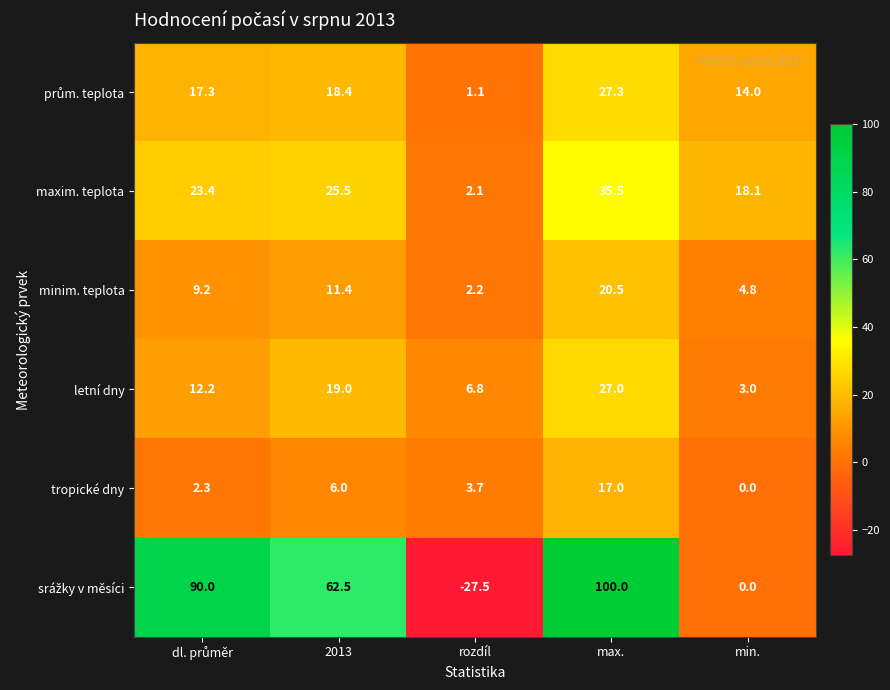

How many values in the minim. teplota series exceed 9?

3